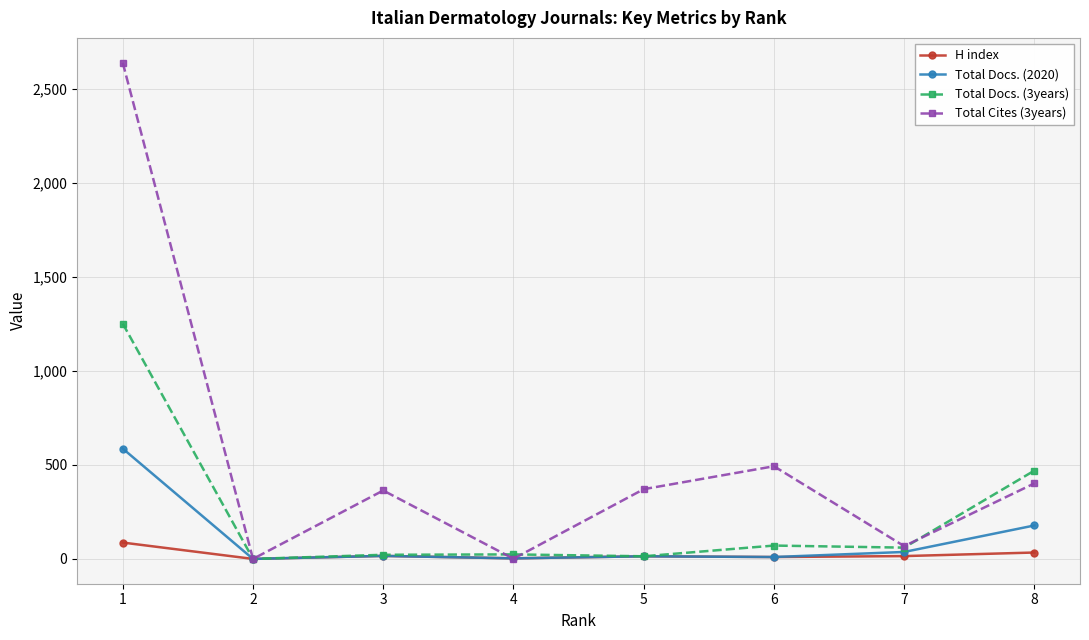

List the series in order of their peak value, highest first.

Total Cites (3years), Total Docs. (3years), Total Docs. (2020), H index